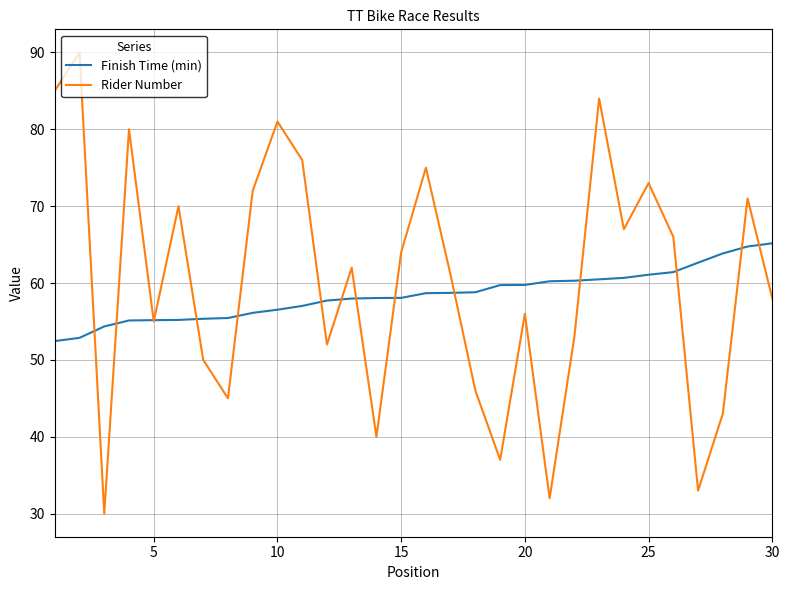

What are all the series names shown in the legend?

Finish Time (min), Rider Number